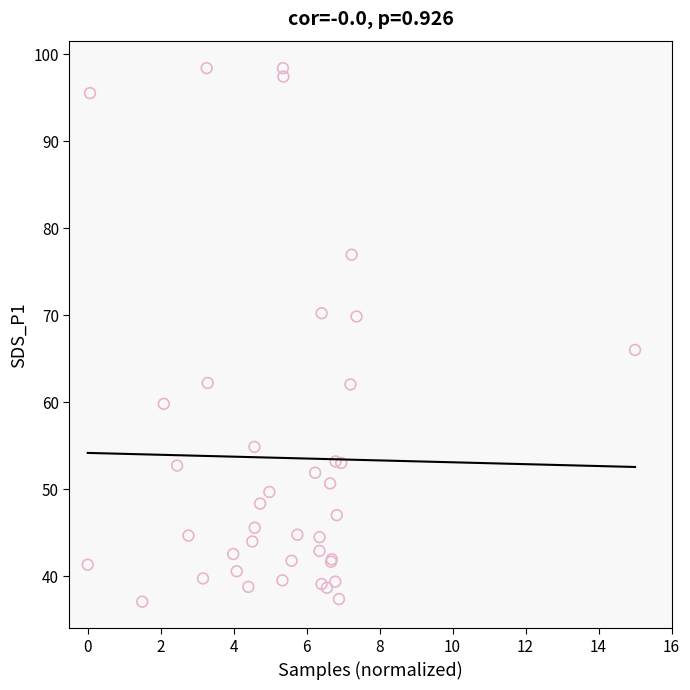

What Y value in the scatter plot is closest to 67?

66.0